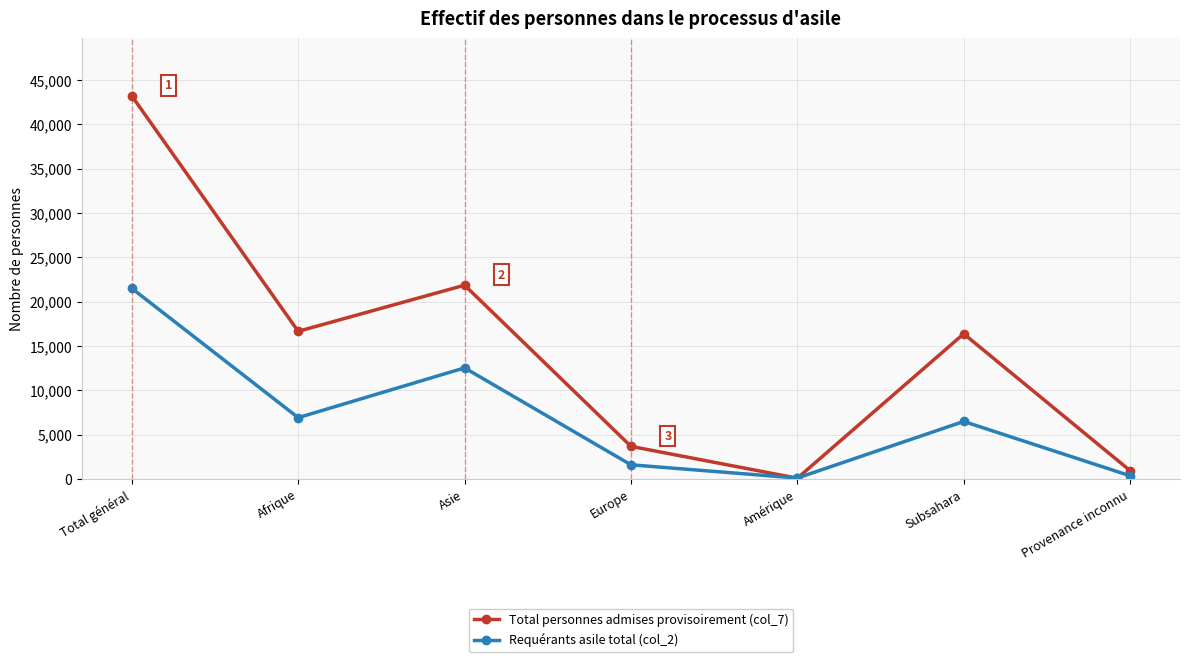

At how many categories does at least one series exceed 35433?

1